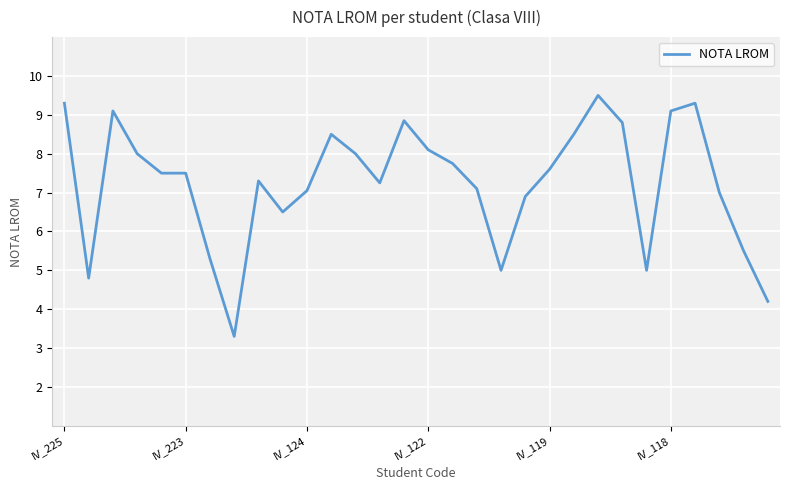

What is the greatest value displayed?

9.5